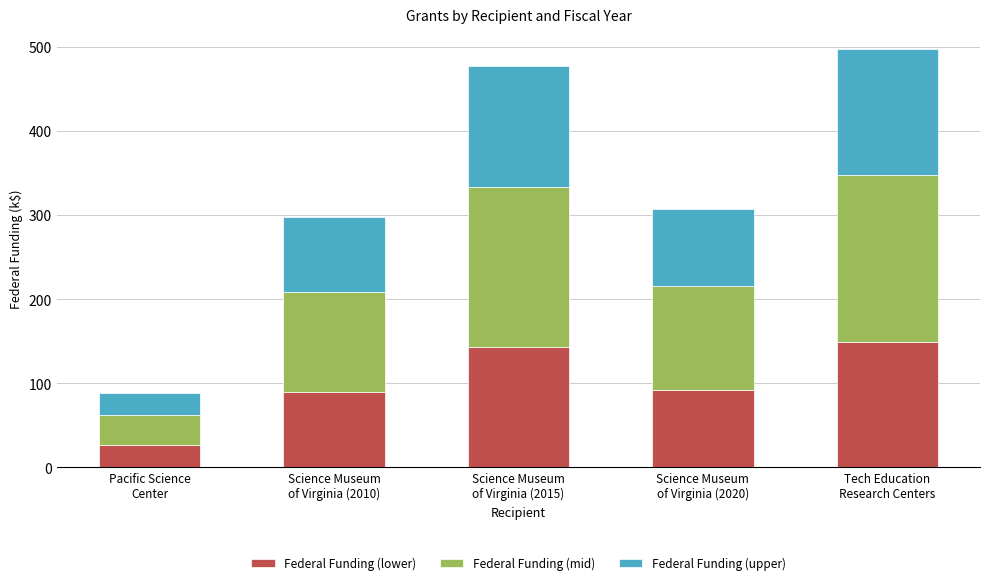

What is the maximum value for Federal Funding (lower)?

149.1